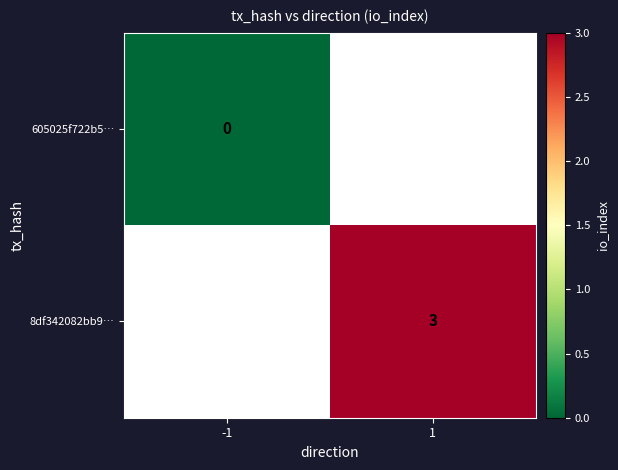

At how many categories does at least one series exceed 2?

1